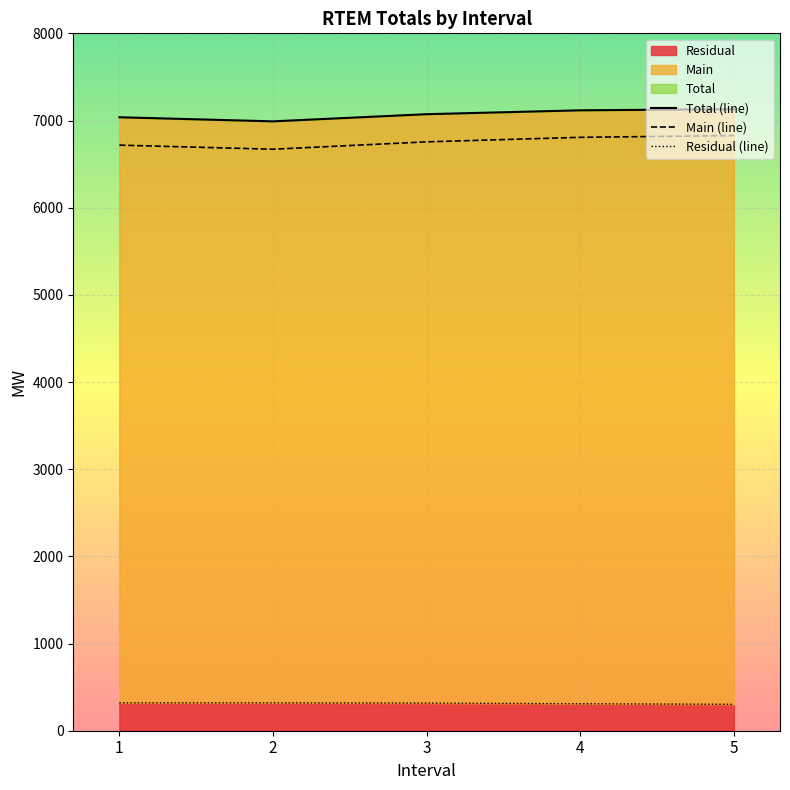

What is the difference between the highest and lowest values at 5?

6827.0